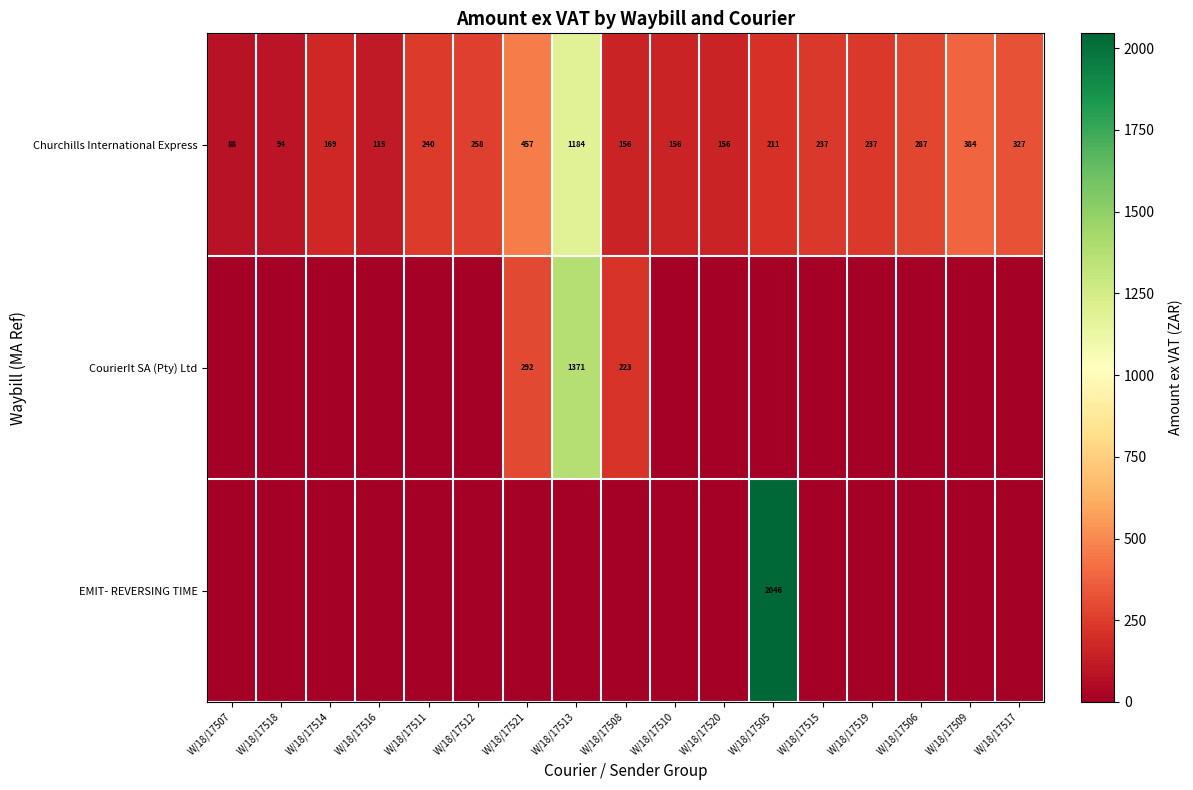

Between W/18/17520 and W/18/17505, which is larger?

W/18/17505